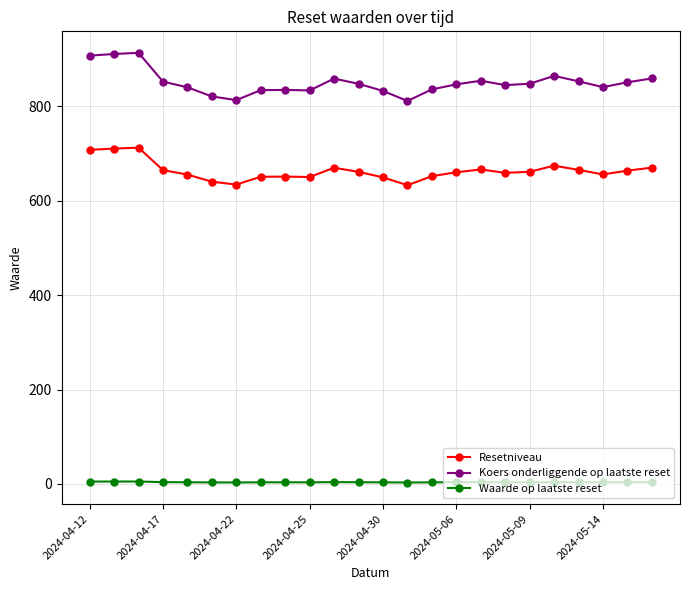

What is the difference between the maximum and second lowest values in the Waarde op laatste reset series?

2.0